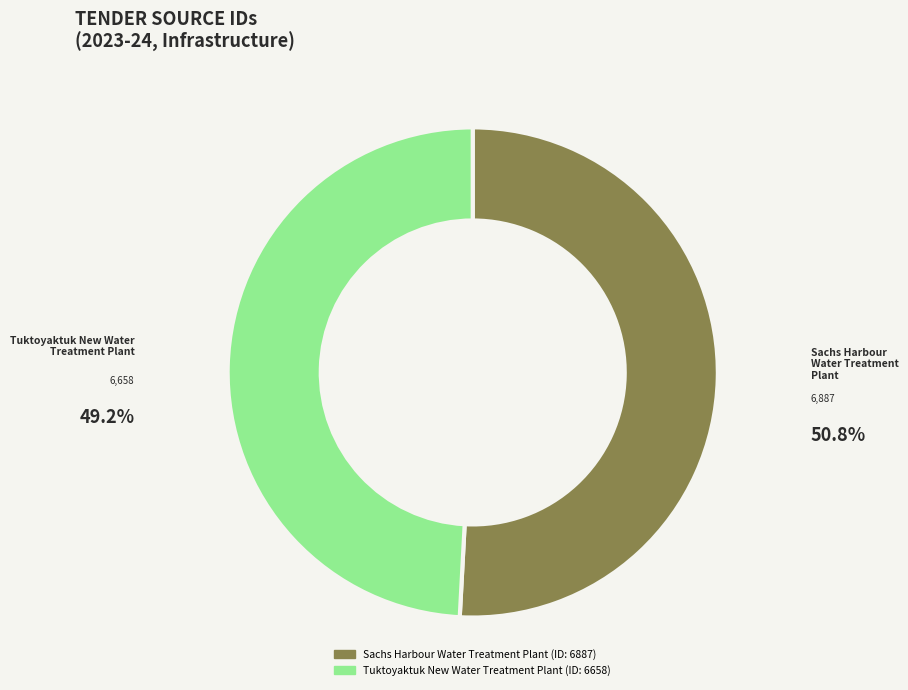

Approximately how many times larger is the value at Tuktoyaktuk New Water Treatment Plant compared to Sachs Harbour Water Treatment Plant?

1.0